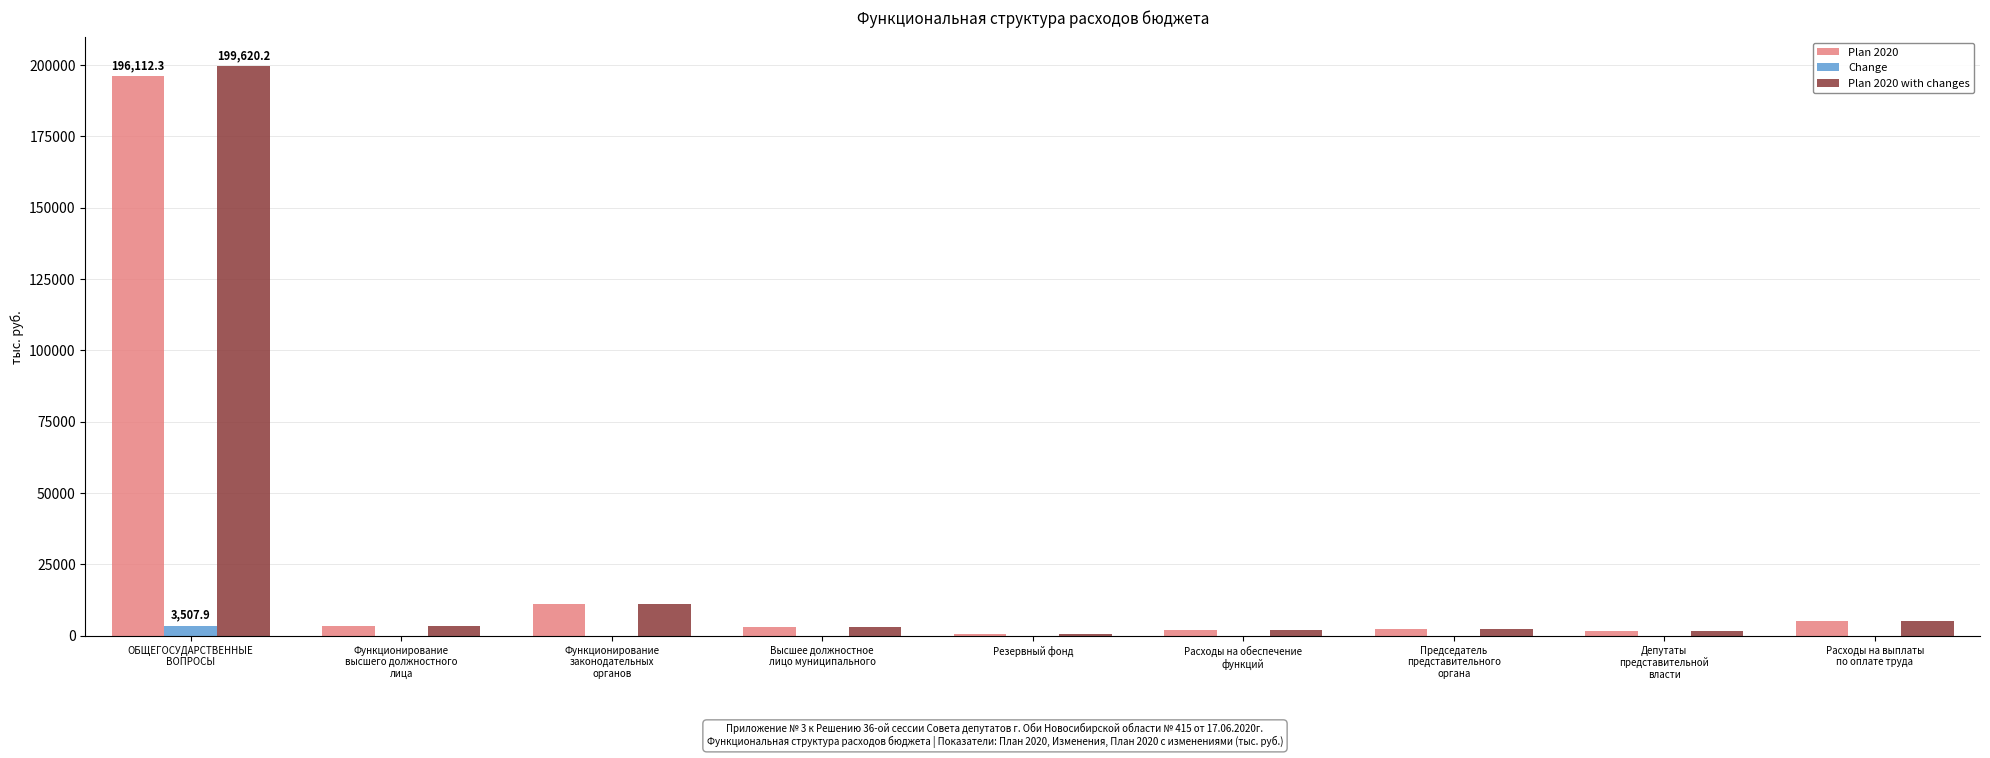

What is the sum of all Plan 2020 with changes values?

228685.0